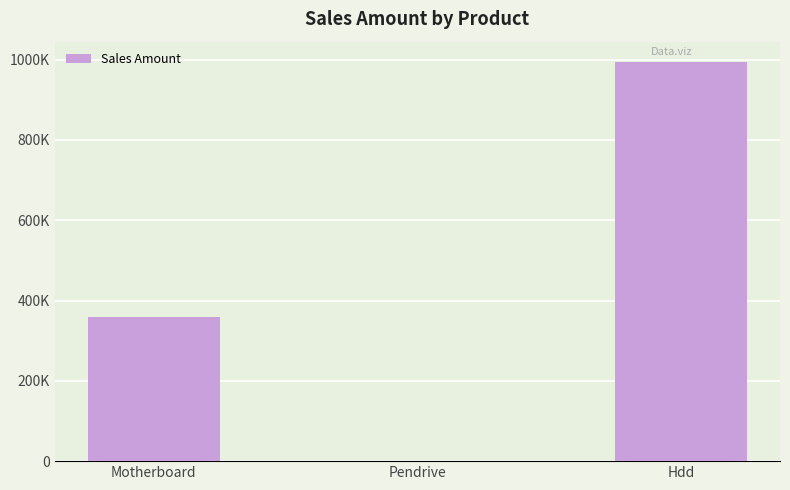

What position from the right is Hdd?

1